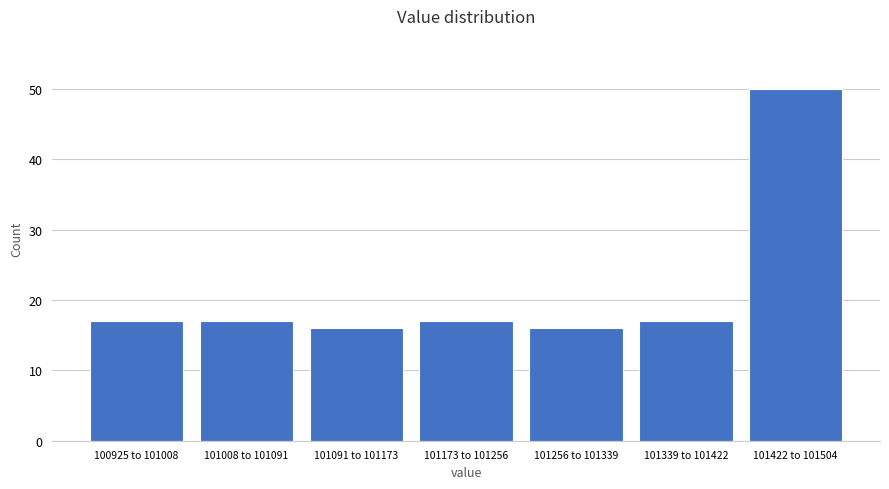

Reading right to left, list all the values displayed in this chart.

50	17	16	17	16	17	17